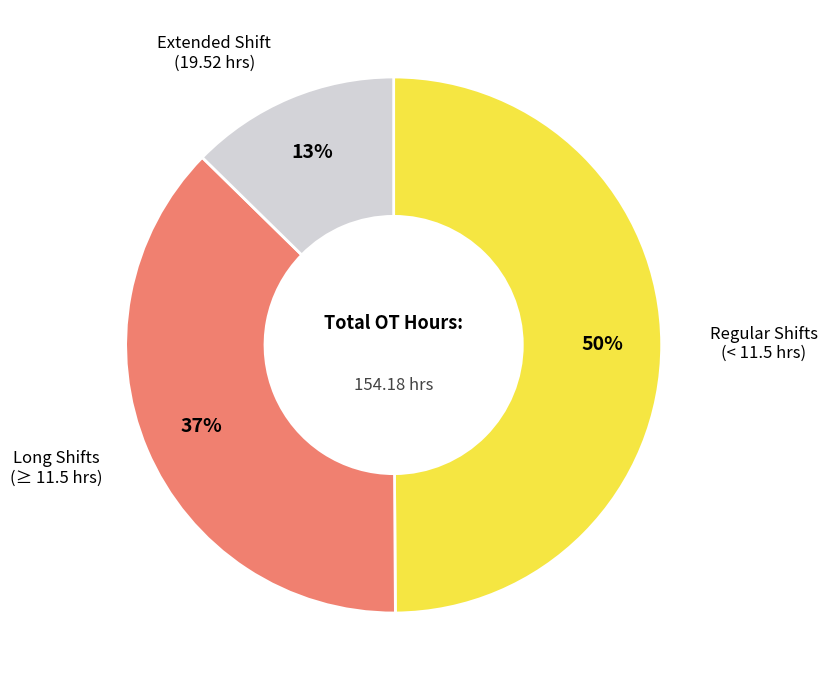

Combined, do Regular Shifts (< 11.5 hrs) and Extended Shift (19.52 hrs) account for over 50%?

Yes